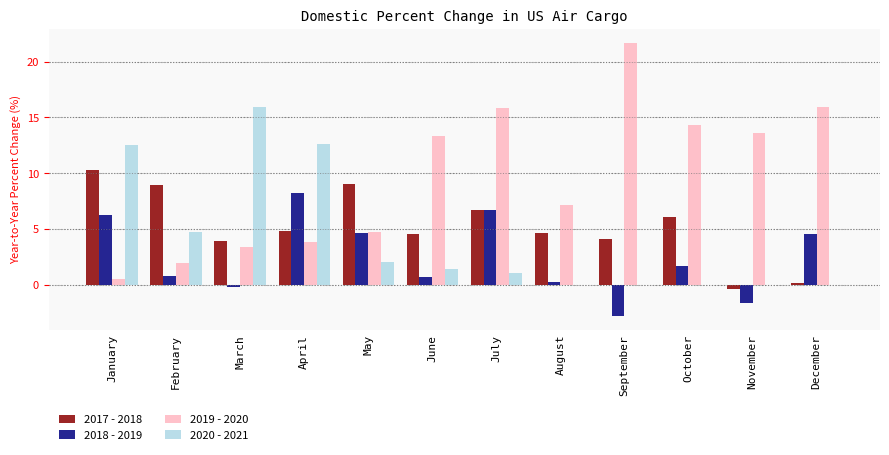

What is the sum of the 2017 - 2018 values at September and March?

8.0